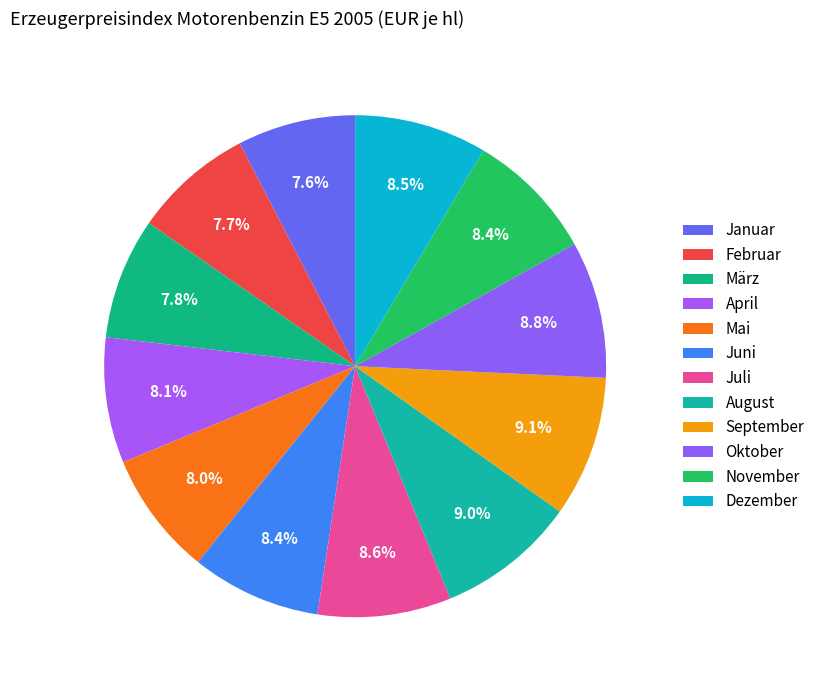

How many slices are in this pie chart?

12